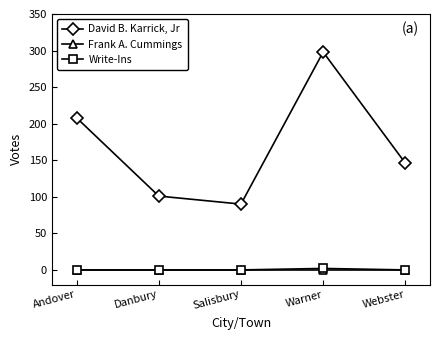

What are all the series names shown in the legend?

David B. Karrick, Jr, Frank A. Cummings, Write-Ins